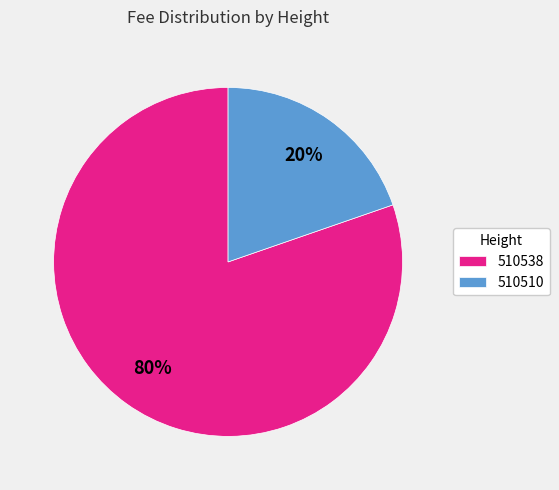

Do 510538 and 510510 together represent more than half of the pie?

Yes